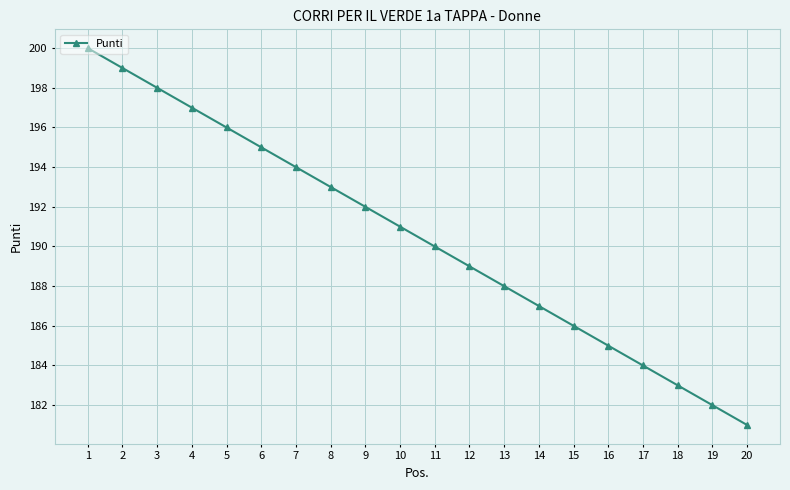

Which label corresponds to the largest value in the chart?

1